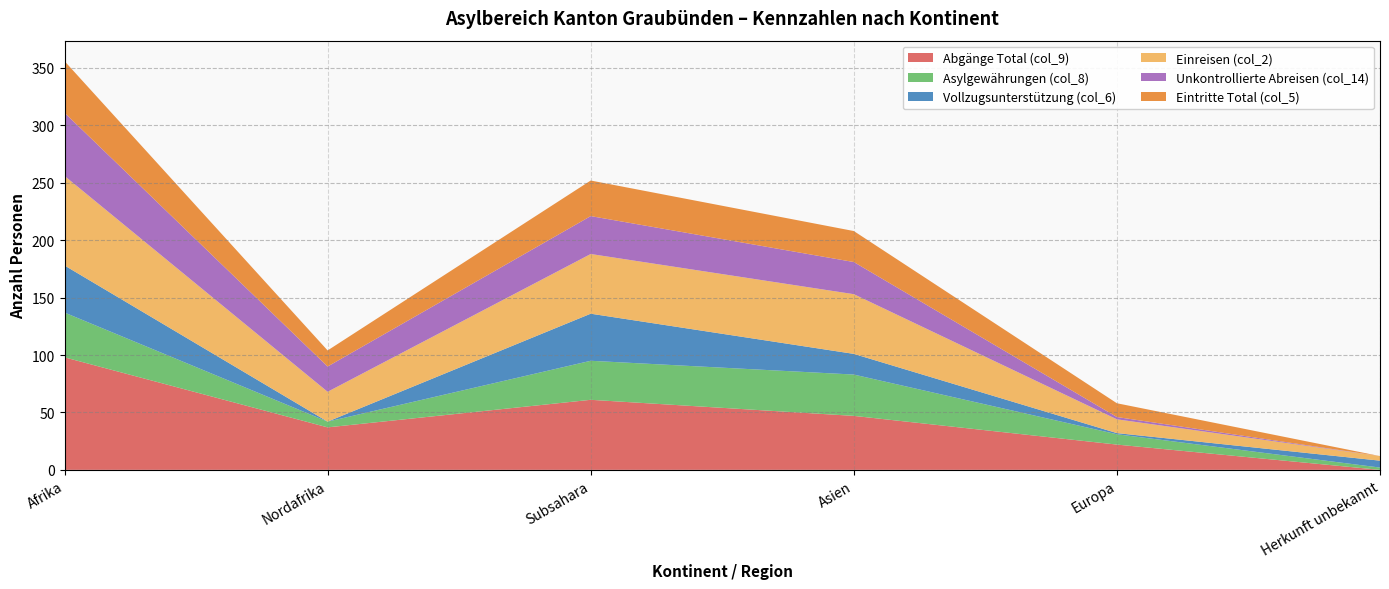

Reading left to right, what are all the values shown in this chart?

Abgänge Total (col_9): 98	37	61	47	22	0
Asylgewährungen (col_8): 39	5	34	36	9	2
Vollzugsunterstützung (col_6): 41	0	41	18	1	6
Einreisen (col_2): 78	26	52	52	12	4
Unkontrollierte Abreisen (col_14): 55	22	33	28	2	0
Eintritte Total (col_5): 45	14	31	27	12	0